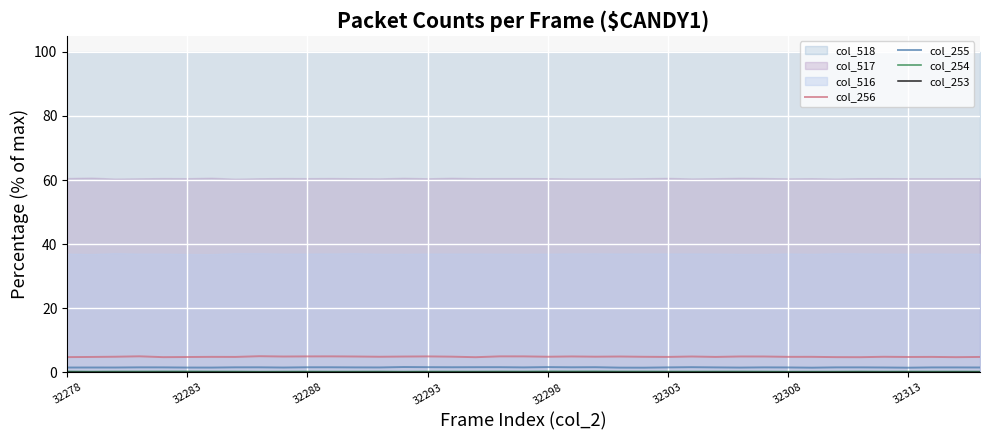

In col_254, how many points are lower than both neighbors (excluding endpoints)?

12